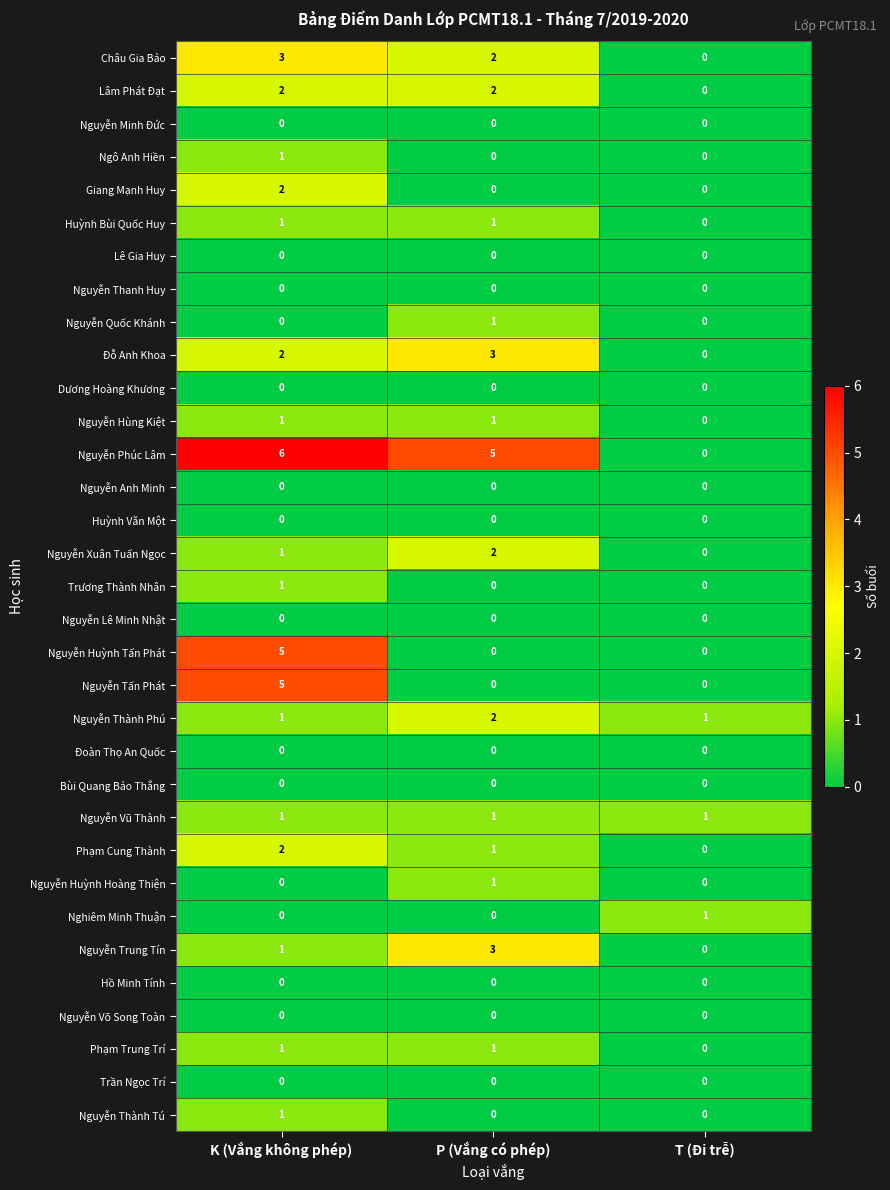

At which category is the sum across all series the highest?

K (Vắng không phép)